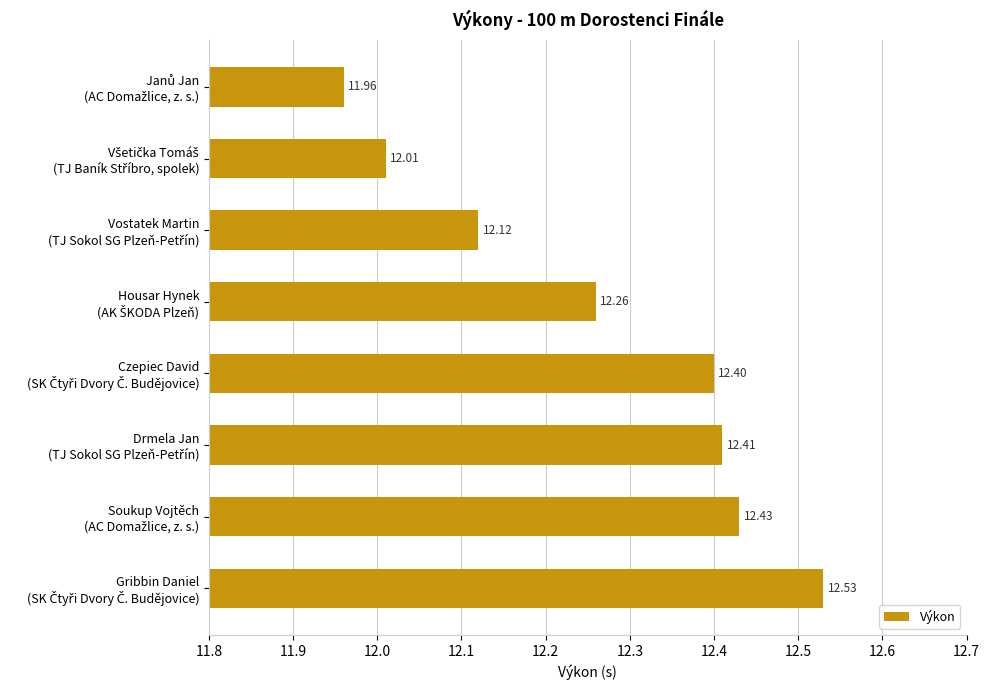

What is the sum of all values?

98.1